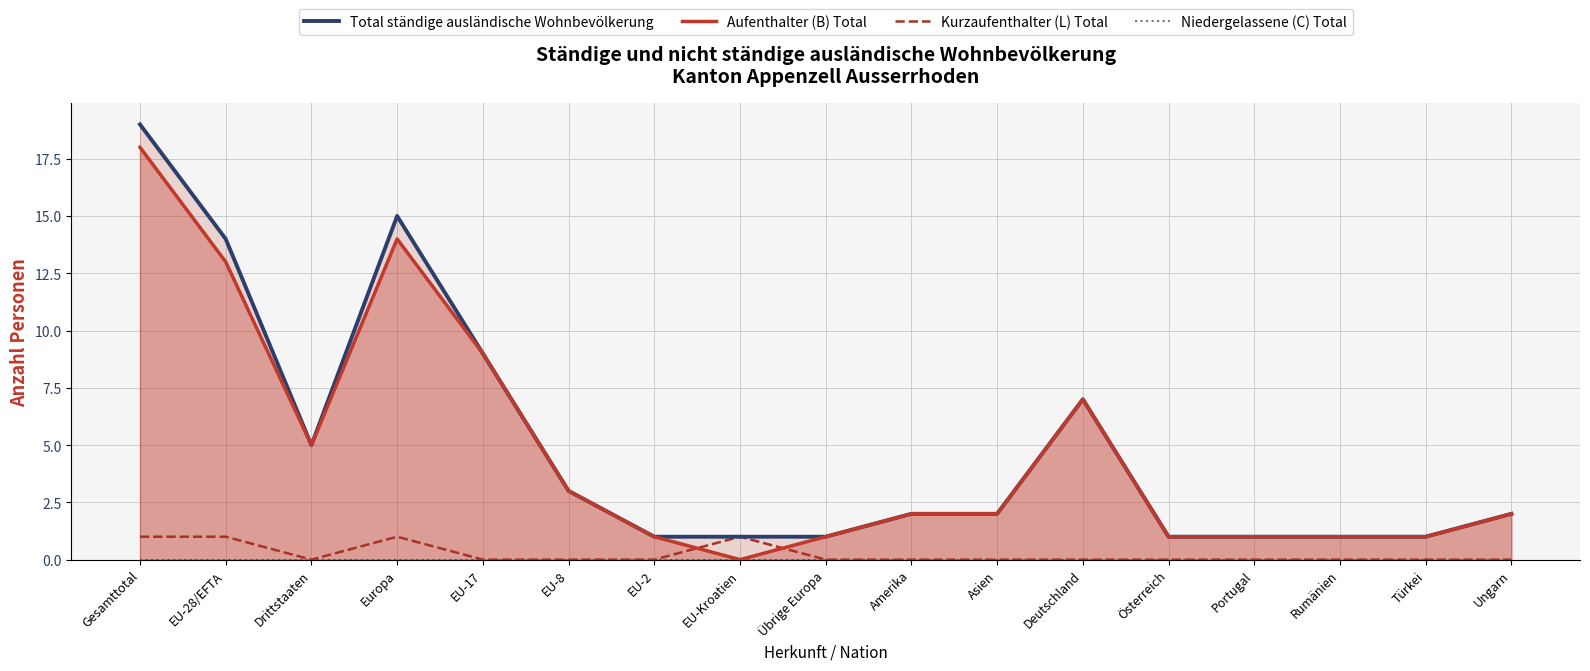

Reading right to left, transcribe all the data shown in this chart.

Total ständige ausländische Wohnbevölkerung: Ungarn=2	Türkei=1	Rumänien=1	Portugal=1	Österreich=1	Deutschland=7	Asien=2	Amerika=2	Übrige Europa=1	EU-Kroatien=1	EU-2=1	EU-8=3	EU-17=9	Europa=15	Drittstaaten=5	EU-28/EFTA=14	Gesamttotal=19
Aufenthalter (B) Total: Ungarn=2	Türkei=1	Rumänien=1	Portugal=1	Österreich=1	Deutschland=7	Asien=2	Amerika=2	Übrige Europa=1	EU-Kroatien=0	EU-2=1	EU-8=3	EU-17=9	Europa=14	Drittstaaten=5	EU-28/EFTA=13	Gesamttotal=18
Kurzaufenthalter (L) Total: Ungarn=0	Türkei=0	Rumänien=0	Portugal=0	Österreich=0	Deutschland=0	Asien=0	Amerika=0	Übrige Europa=0	EU-Kroatien=1	EU-2=0	EU-8=0	EU-17=0	Europa=1	Drittstaaten=0	EU-28/EFTA=1	Gesamttotal=1
Niedergelassene (C) Total: Ungarn=0	Türkei=0	Rumänien=0	Portugal=0	Österreich=0	Deutschland=0	Asien=0	Amerika=0	Übrige Europa=0	EU-Kroatien=0	EU-2=0	EU-8=0	EU-17=0	Europa=0	Drittstaaten=0	EU-28/EFTA=0	Gesamttotal=0